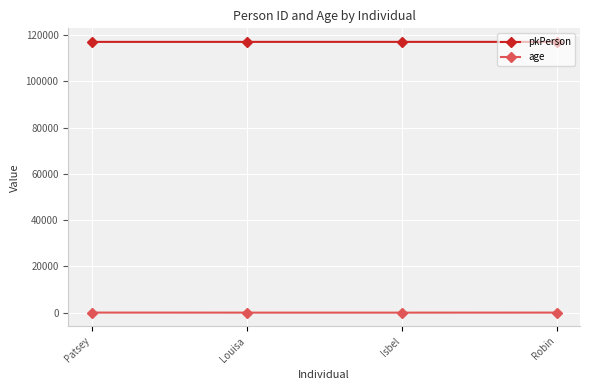

Does the chart display data point markers on the line(s)?

Yes